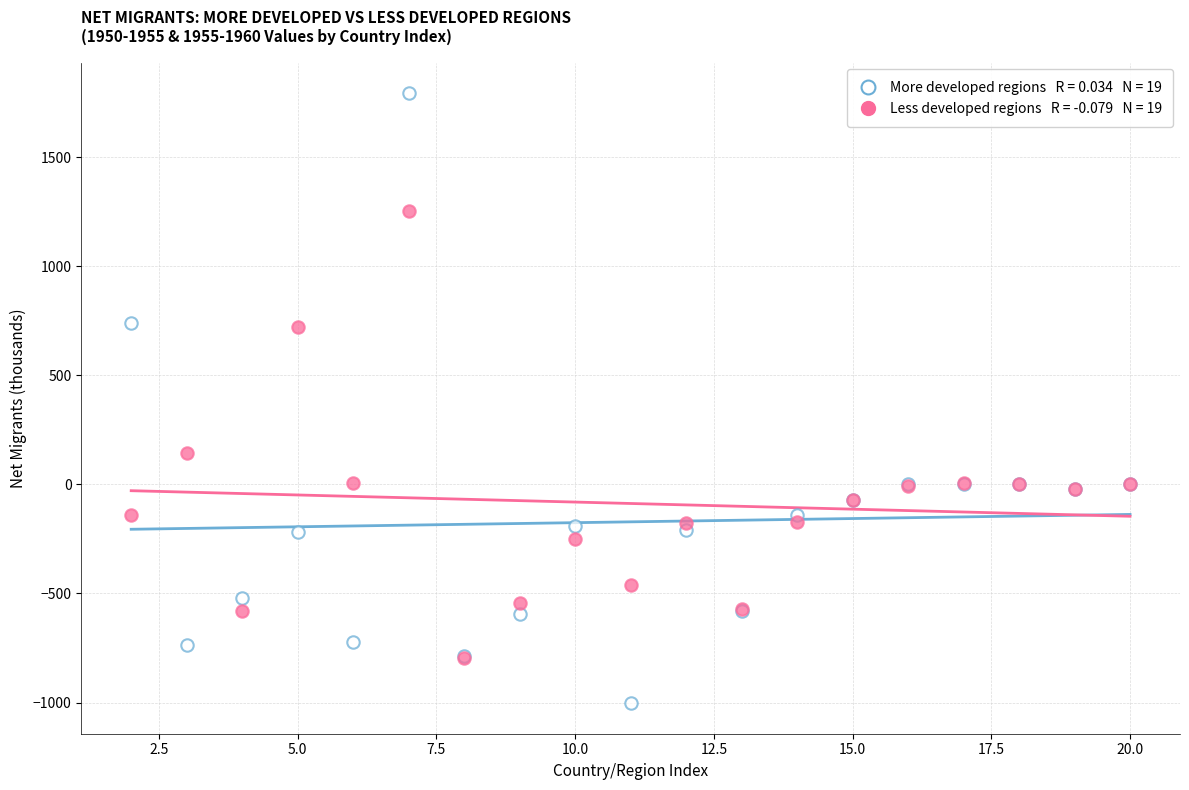

Across all series, what Y value is closest to 395?

142.2